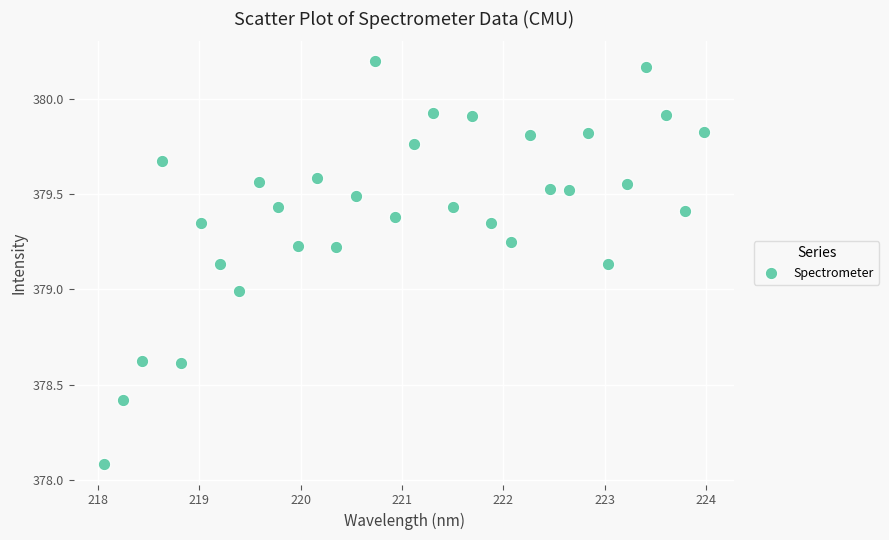

What is the range of X values (max minus min)?

5.9